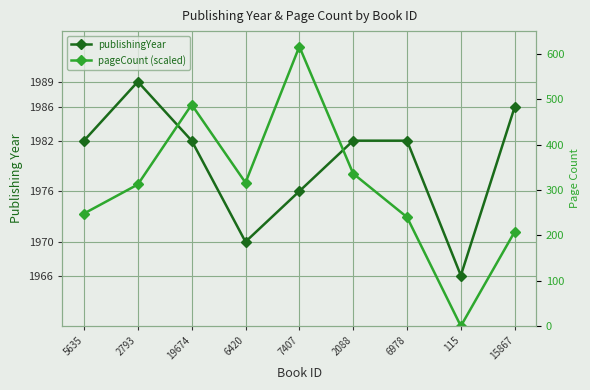

Count the number of categories in the chart.

9